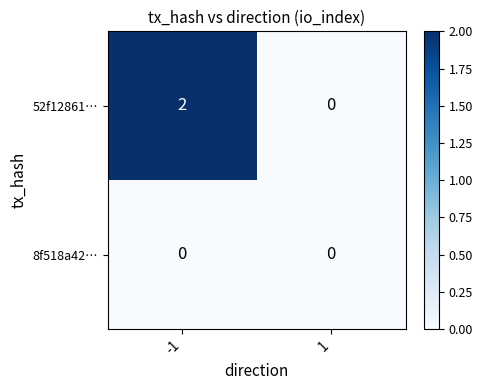

Which series has the largest total across all categories?

52f12861…